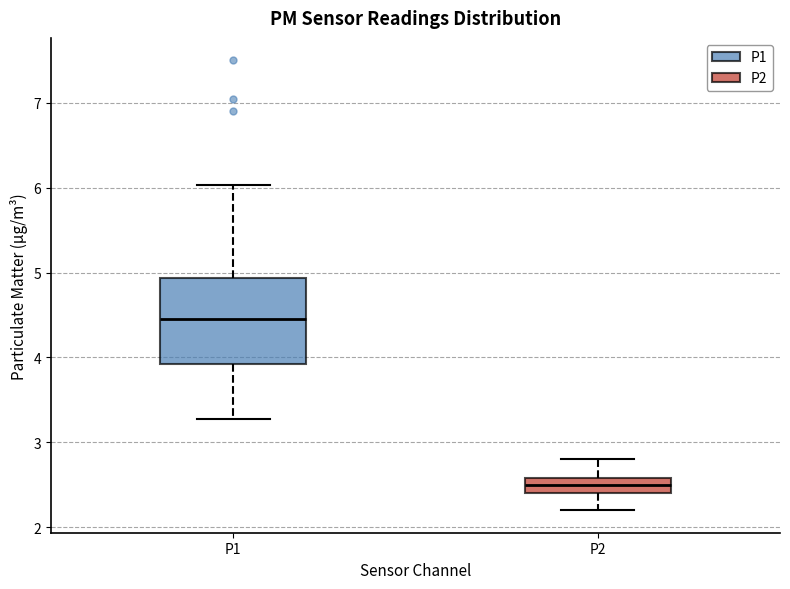

Reading left to right, transcribe this box plot: for each box, give where its median line is, the range the box spans, and where its two whiskers end, as read against the y-axis. The values are not printed on the chart, so give them approximately, as read against the axis.

P1: median 4.5, box 3.9 to 4.9, whiskers 3.3 to 6.0
P2: median 2.5, box 2.4 to 2.6, whiskers 2.2 to 2.8